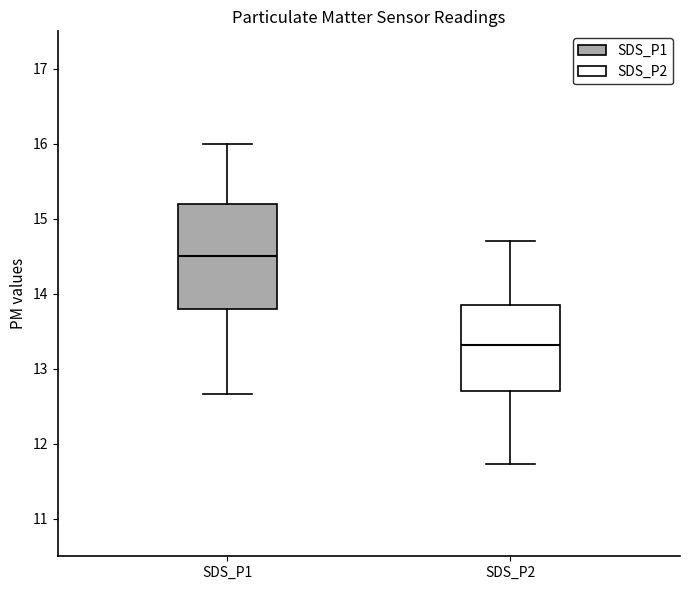

Which box has the lowest median line?

SDS_P2